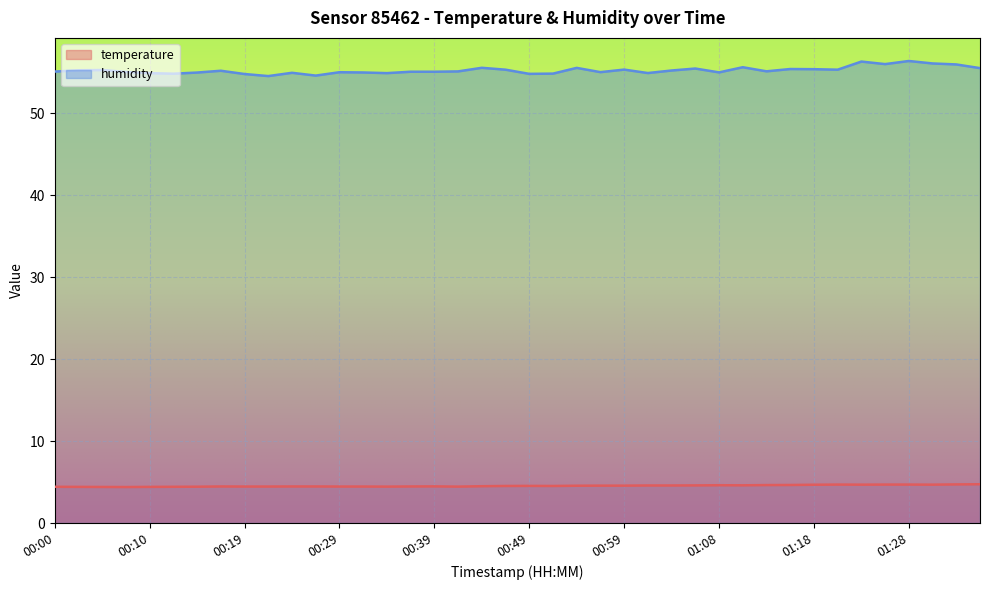

Which has a higher value, 00:49 or 01:35?

01:35